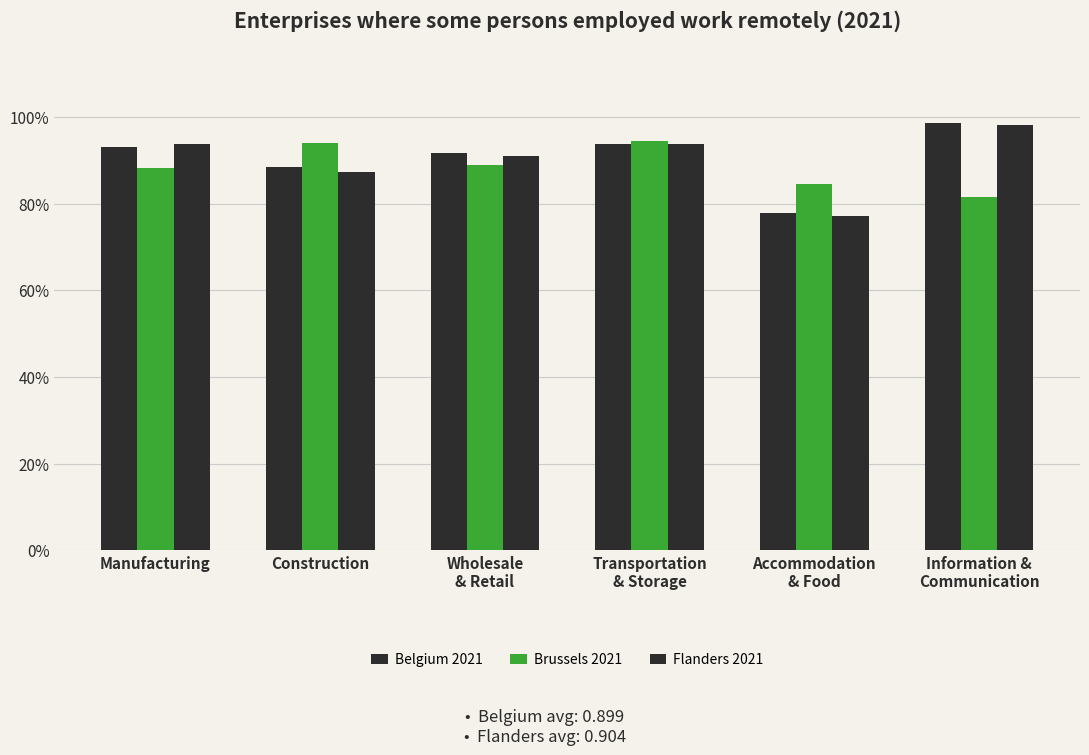

What is the value of the Brussels 2021 bar at the 5th from the left?

0.8